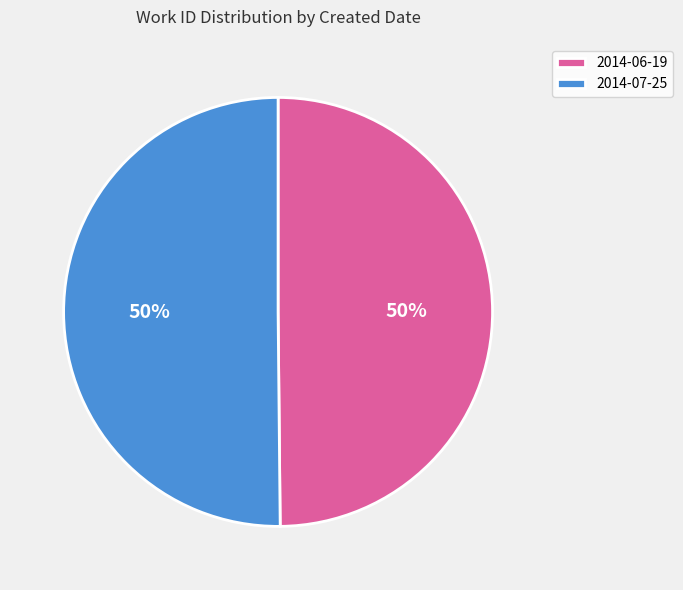

To the nearest percent, what is the combined percentage of 2014-06-19 and 2014-07-25?

100%